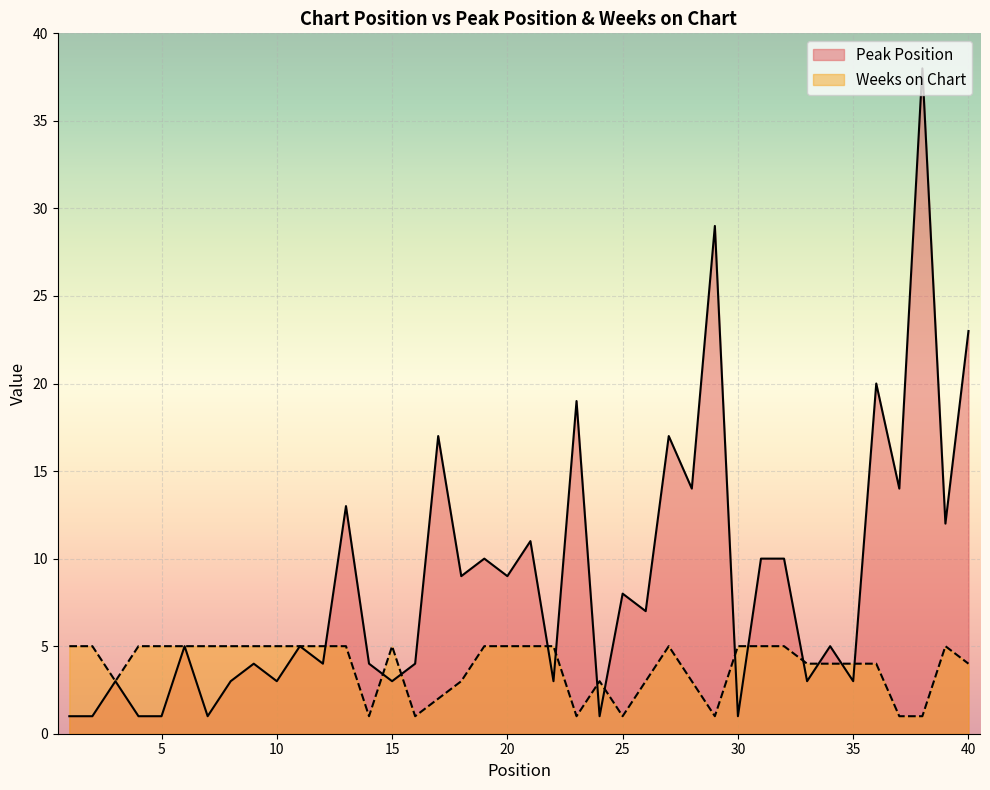

True or false: Weeks on Chart and Peak Position cross at least once.

True